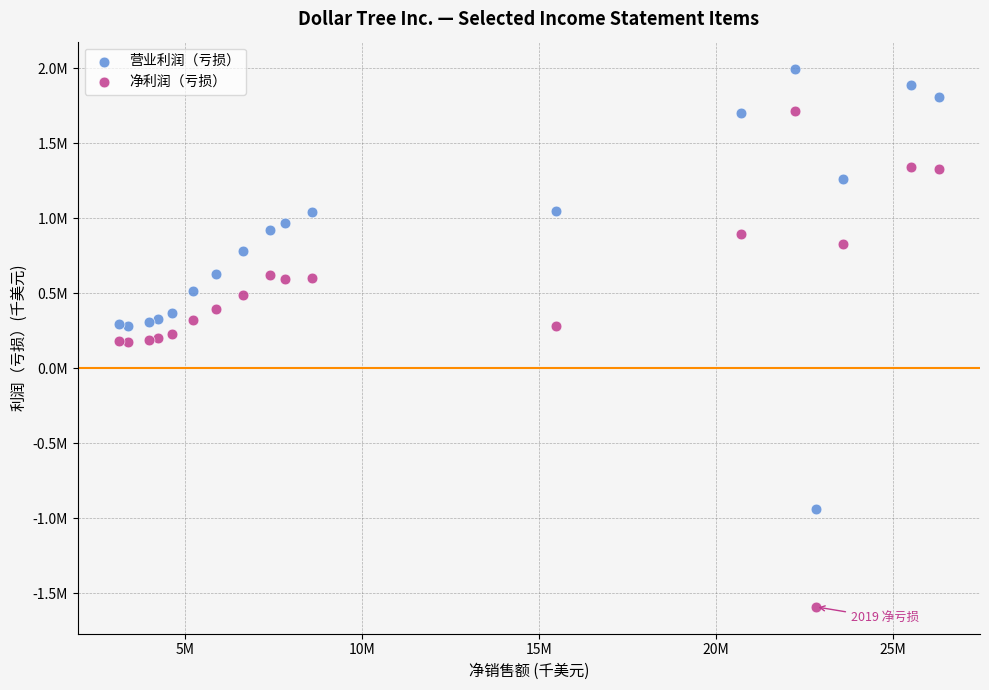

What are all the series names shown in the legend?

营业利润（亏损）, 净利润（亏损）